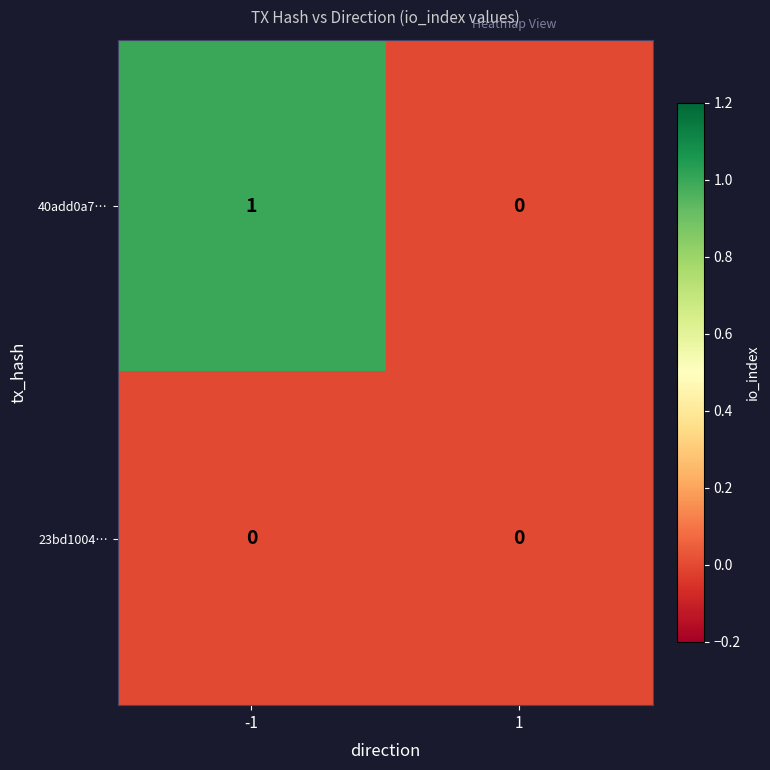

Reading left to right, transcribe all the data shown in this chart.

40add0a7…: 1	0
23bd1004…: 0	0